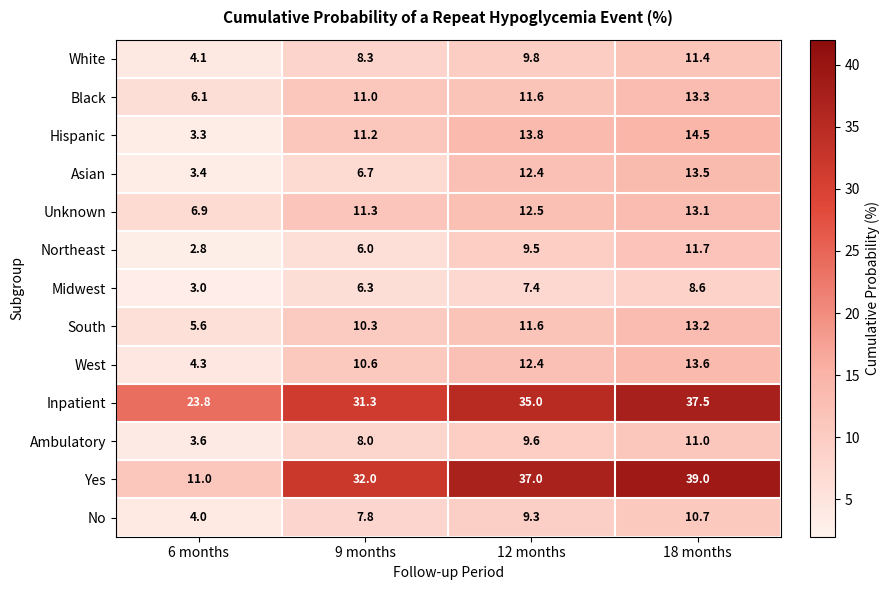

Which category has the highest value across all series?

18 months